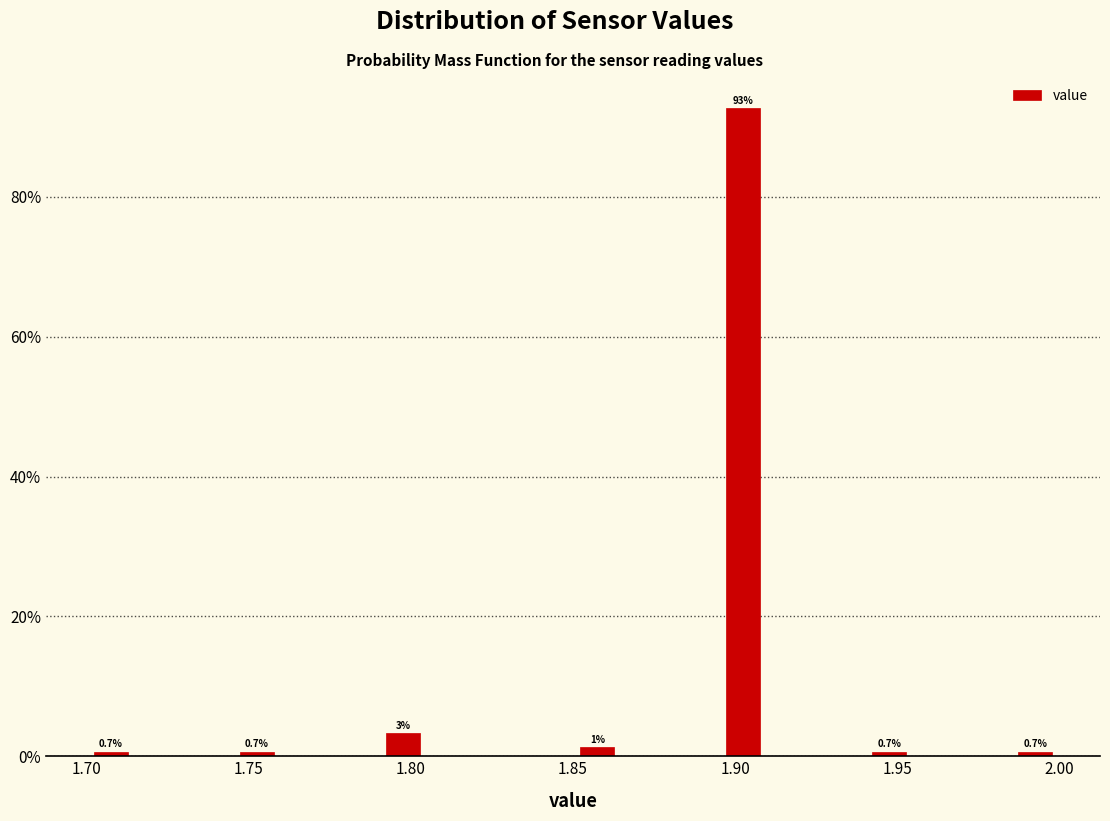

Around what value on the x-axis is the tallest bar? Give the approximate position of its centre, as read against the axis.

1.905